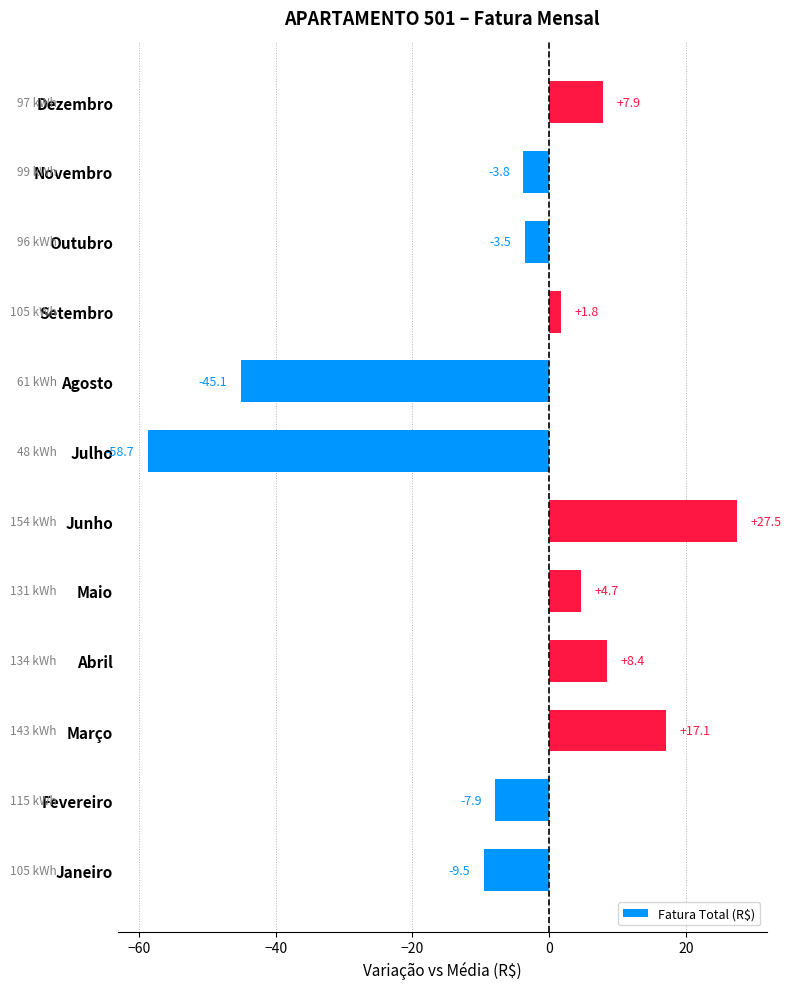

Which category has the lowest value across all series?

Julho